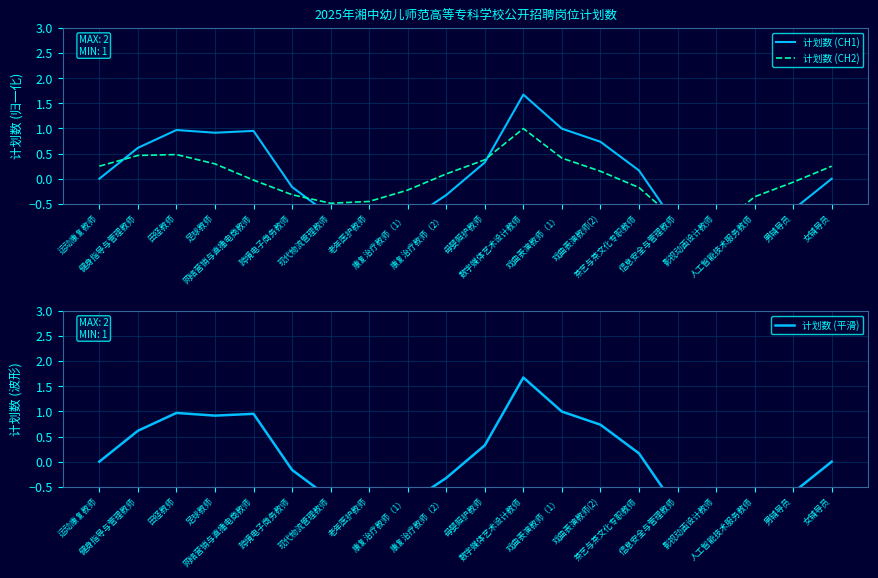

What is the sum of the 计划数 (CH1) values at 母婴照护教师 and 影视动画设计教师?

-1.5